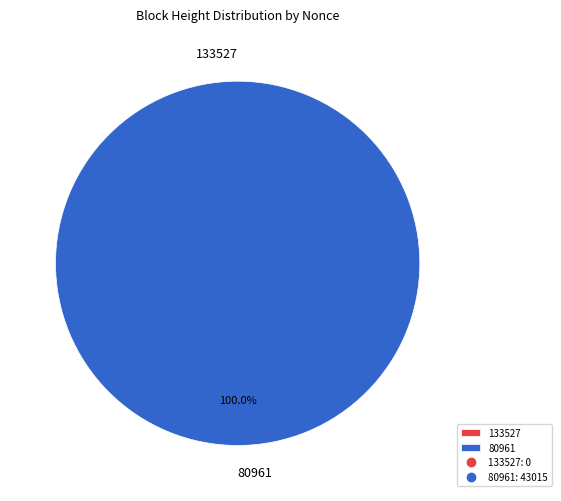

To the nearest percent, what portion does 80961 represent?

100%